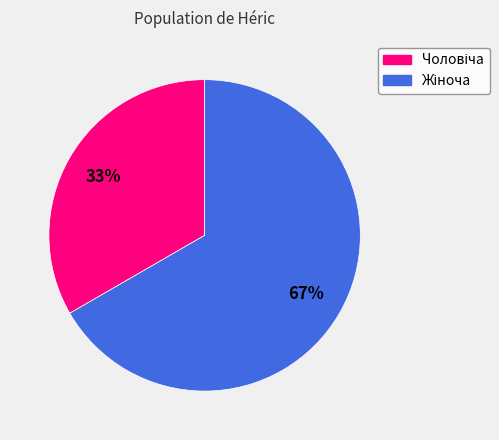

Is there any slice that represents more than half of the pie?

Yes